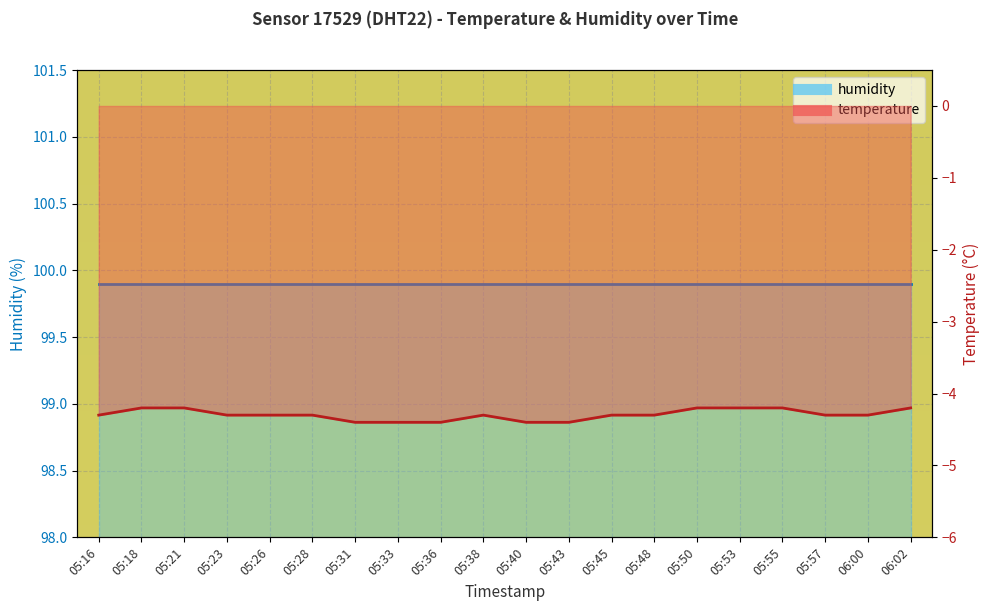

Where is the first local maximum?

05:38